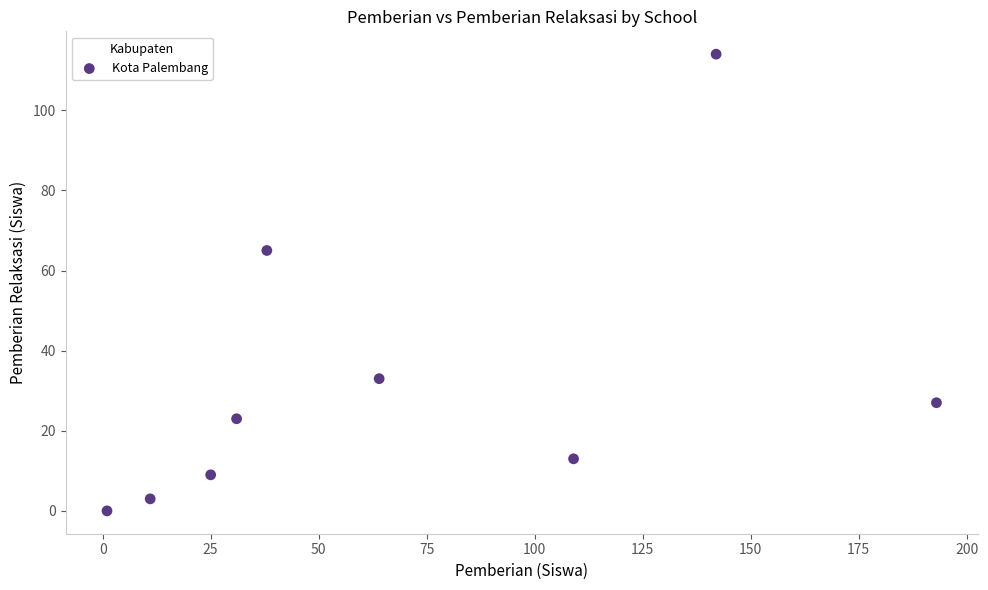

What is the average Y value?

32